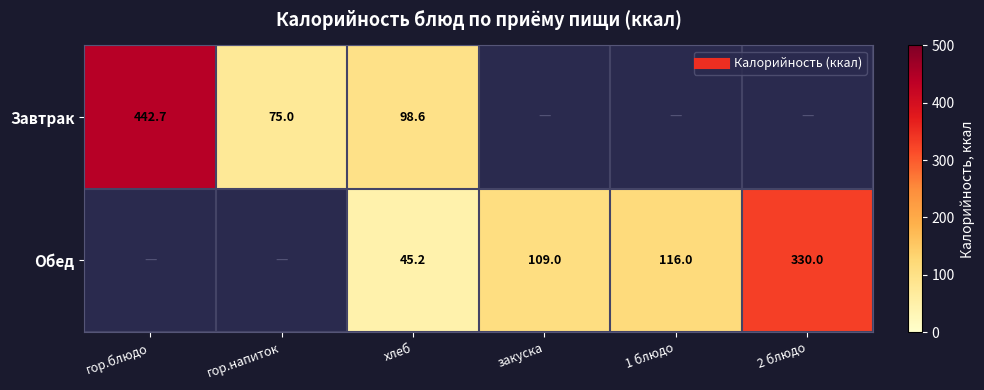

Where does the Обед series first go above 109?

1 блюдо